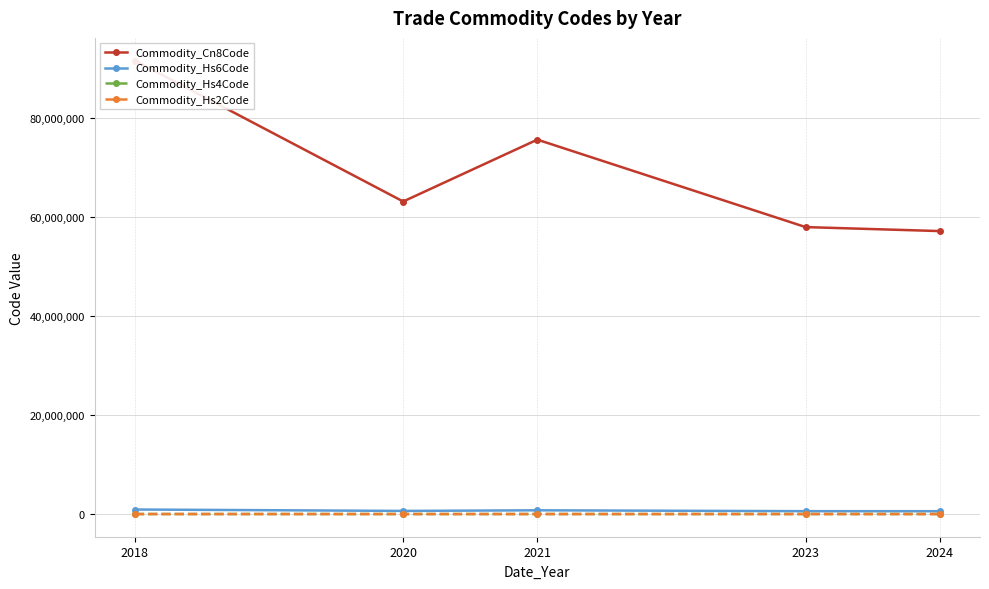

The value of Commodity_Hs6Code at 2021 is 755642.8. True or false?

True